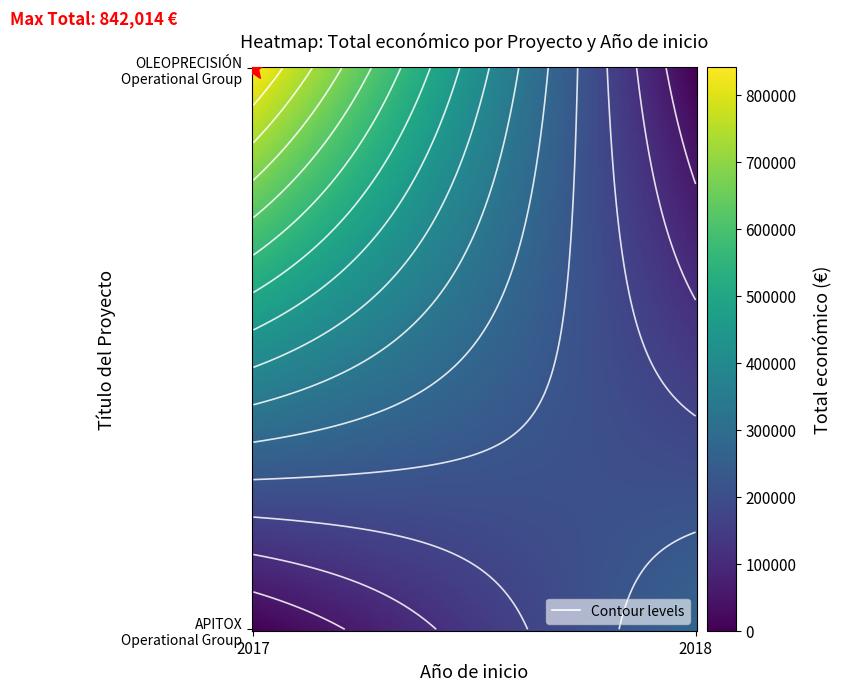

At total, list the series in order from smallest to largest.

APITOX, OLEOPRECISIÓN